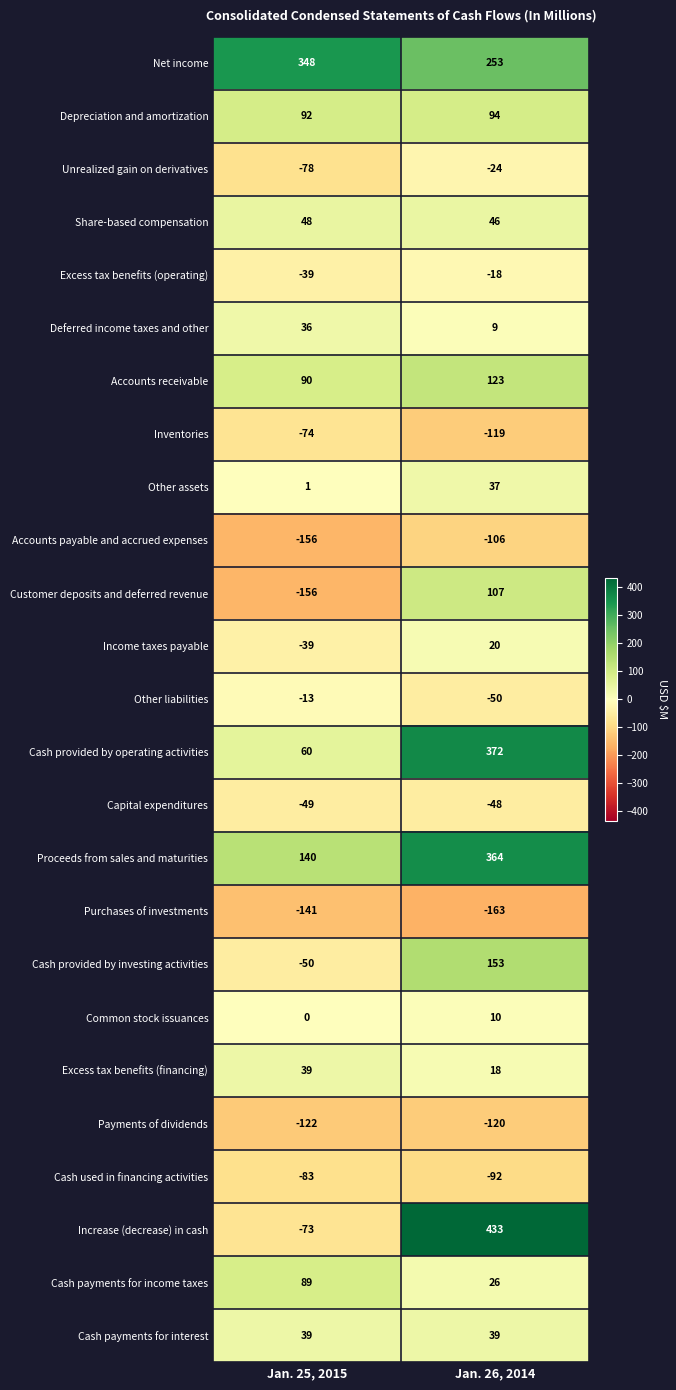

Is it true that Income taxes payable equals 20 at Jan. 26, 2014?

True